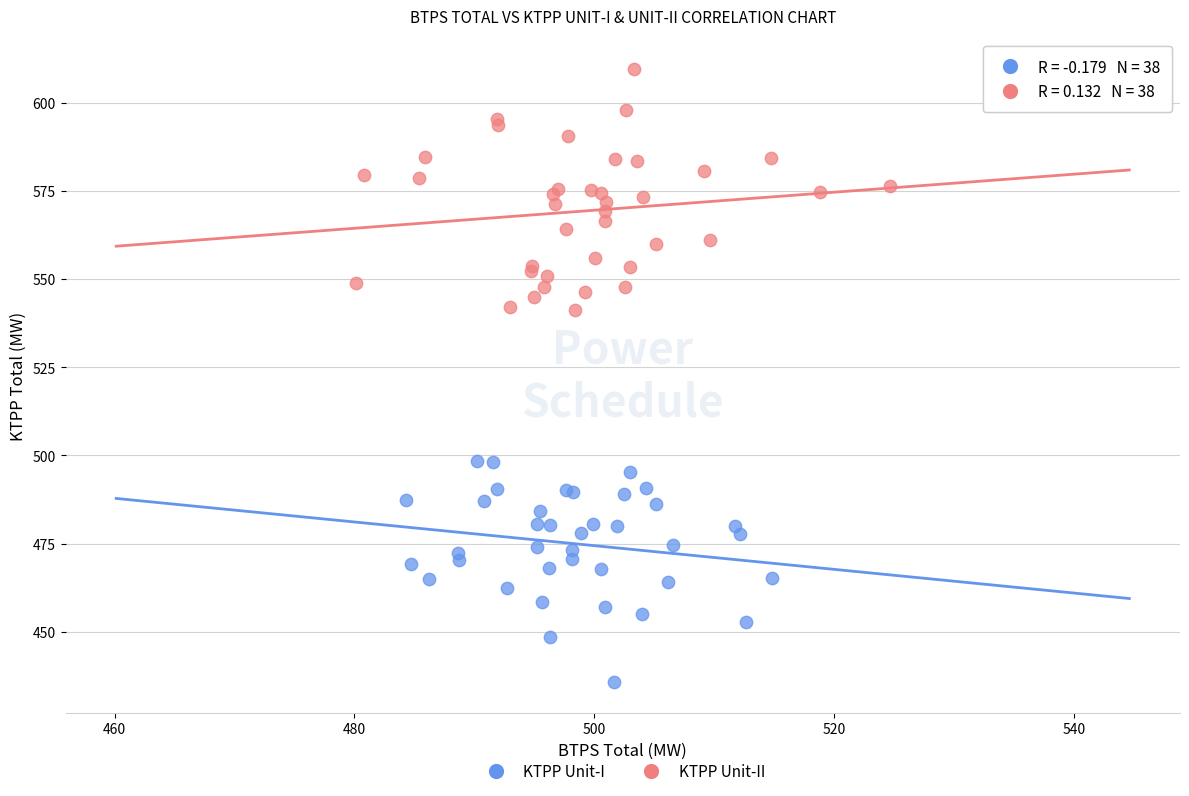

Which series reaches the minimum Y coordinate?

KTPP Unit-I